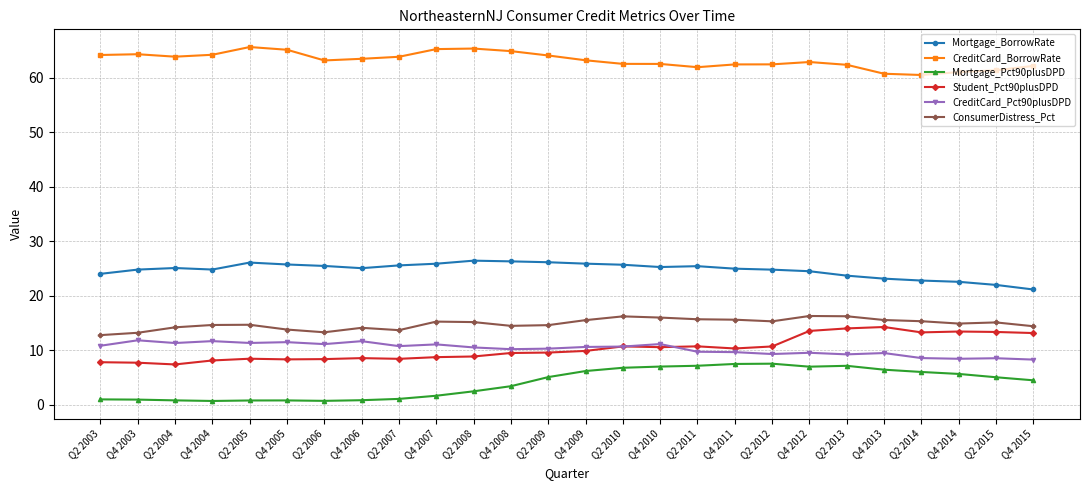

Is it true that CreditCard_Pct90plusDPD equals 6.6 at Q4 2006?

False